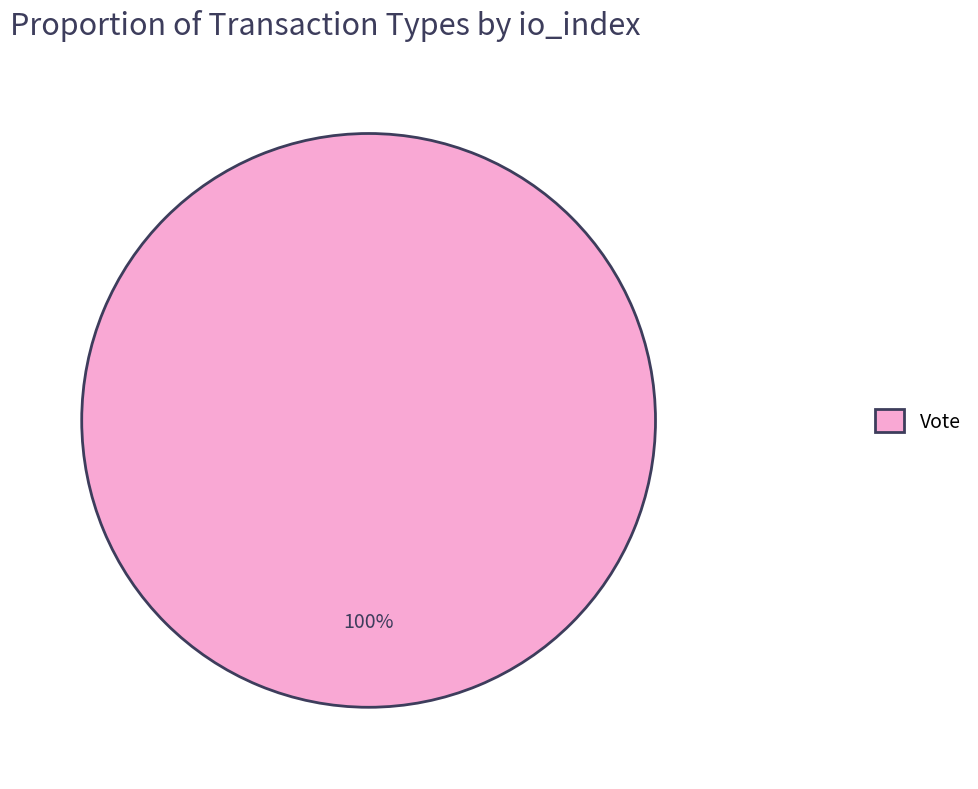

Is it true that Vote is 100% of the pie?

True